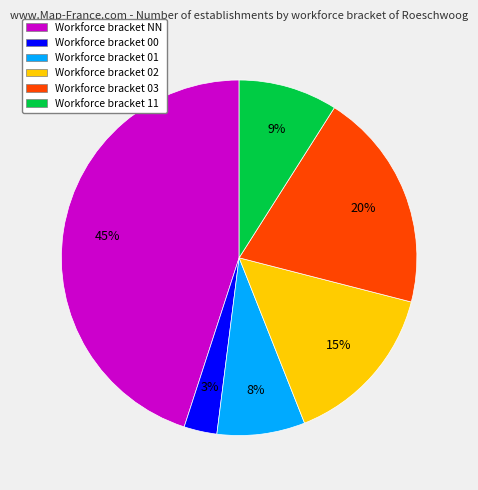

Does any single category account for the majority?

No